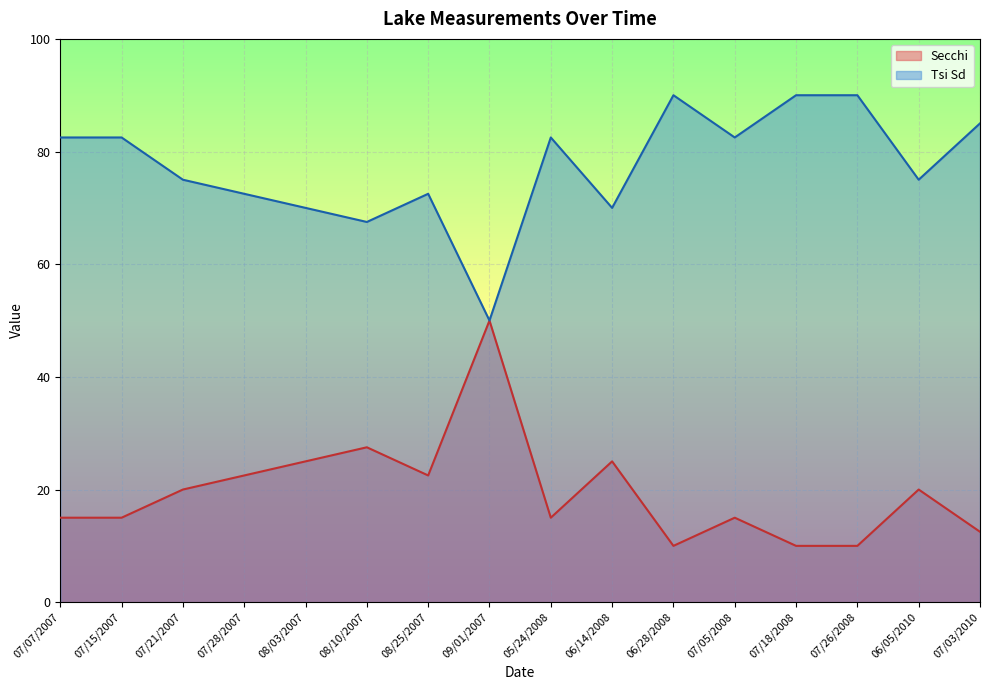

Rank the series by their average value, from highest to lowest.

Tsi Sd, Secchi